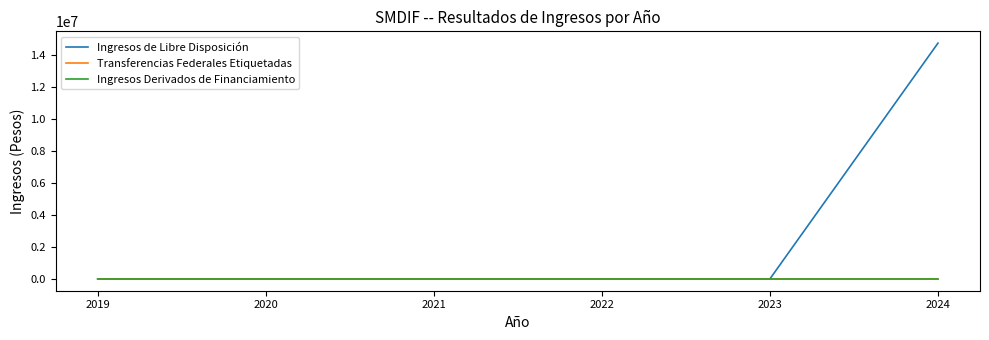

Does the chart have visible grid lines?

No